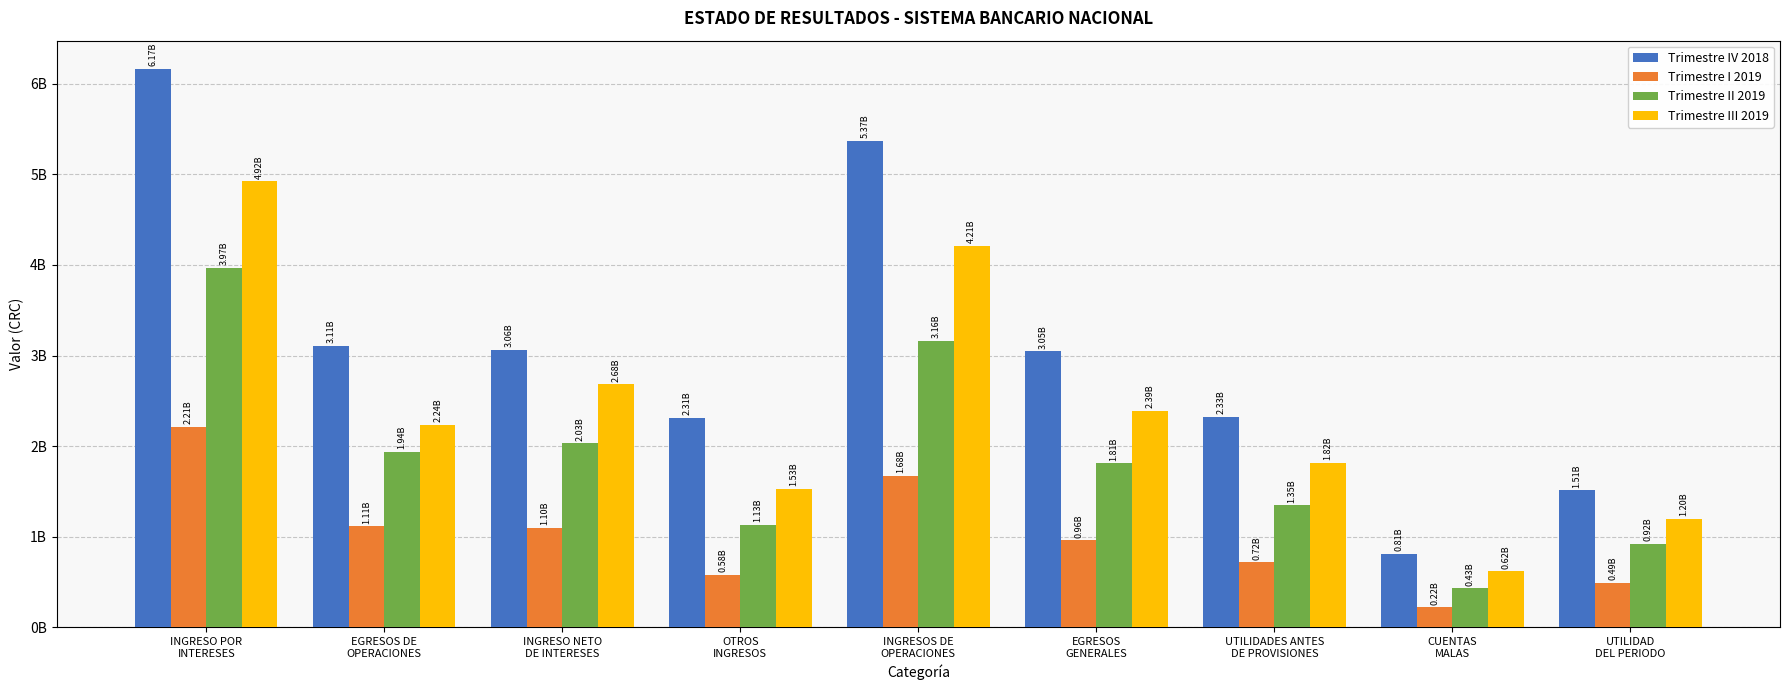

What are all the series names shown in the legend?

Trimestre IV 2018, Trimestre I 2019, Trimestre II 2019, Trimestre III 2019